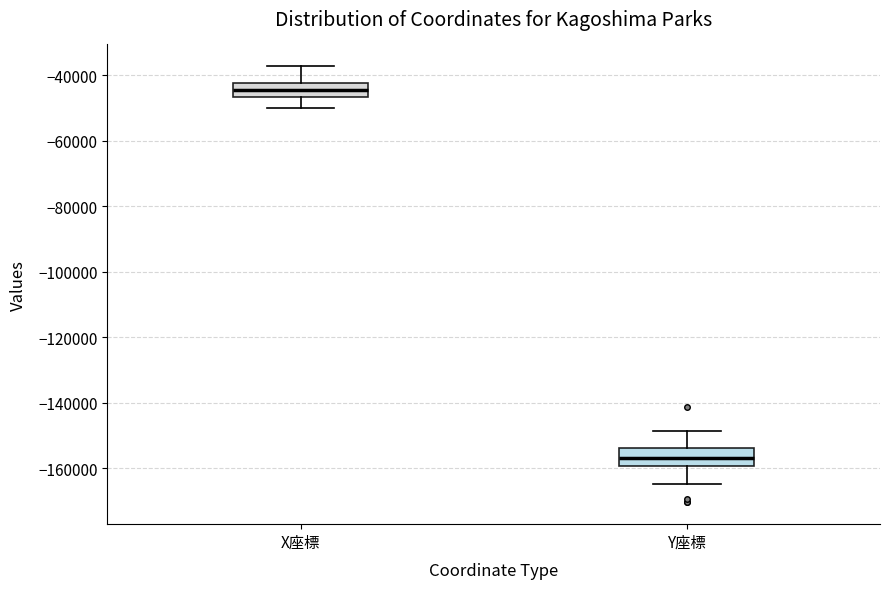

Reading left to right, read every box against the y-axis: the position of its median line, the range the box covers, and the ends of its whiskers. The values are not printed on the chart, so give them approximately, as read against the axis.

X座標: median -44000, box -46000 to -42000, whiskers -50000 to -38000
Y座標: median -156000, box -160000 to -154000, whiskers -164000 to -148000